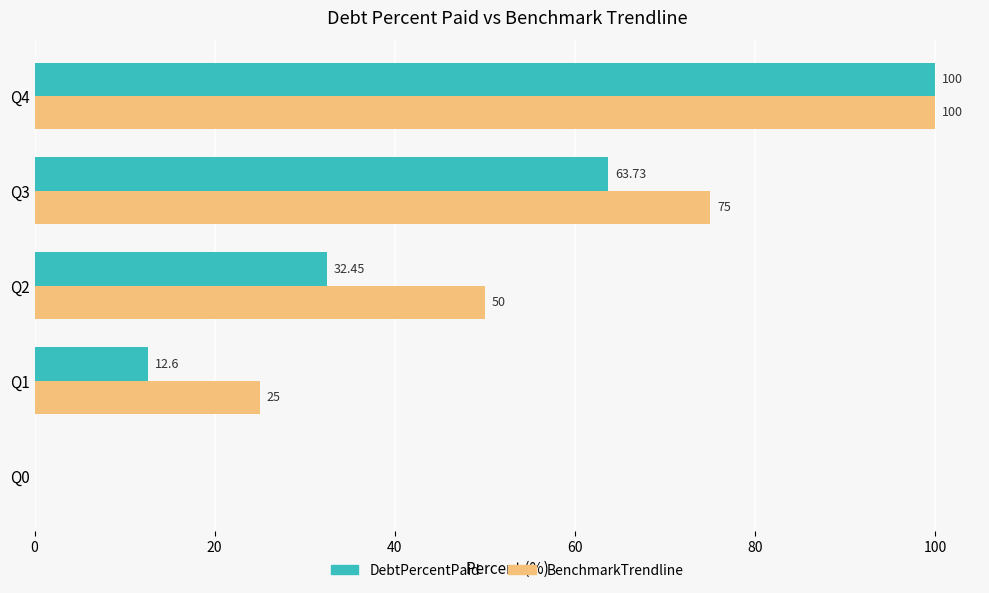

Is the value of DebtPercentPaid at Q3 greater than the value of BenchmarkTrendline at Q2?

Yes